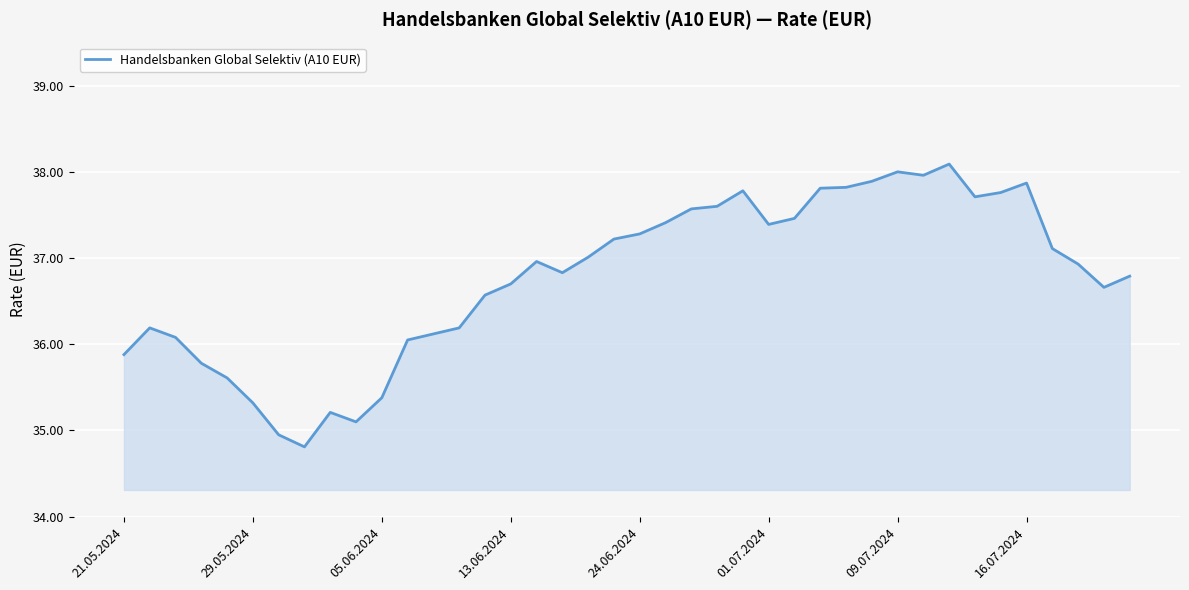

How many series are shown in this chart?

1